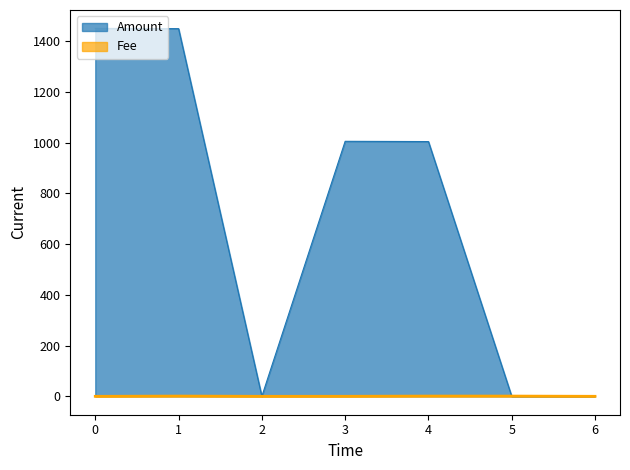

How many lines are shown in the chart?

2